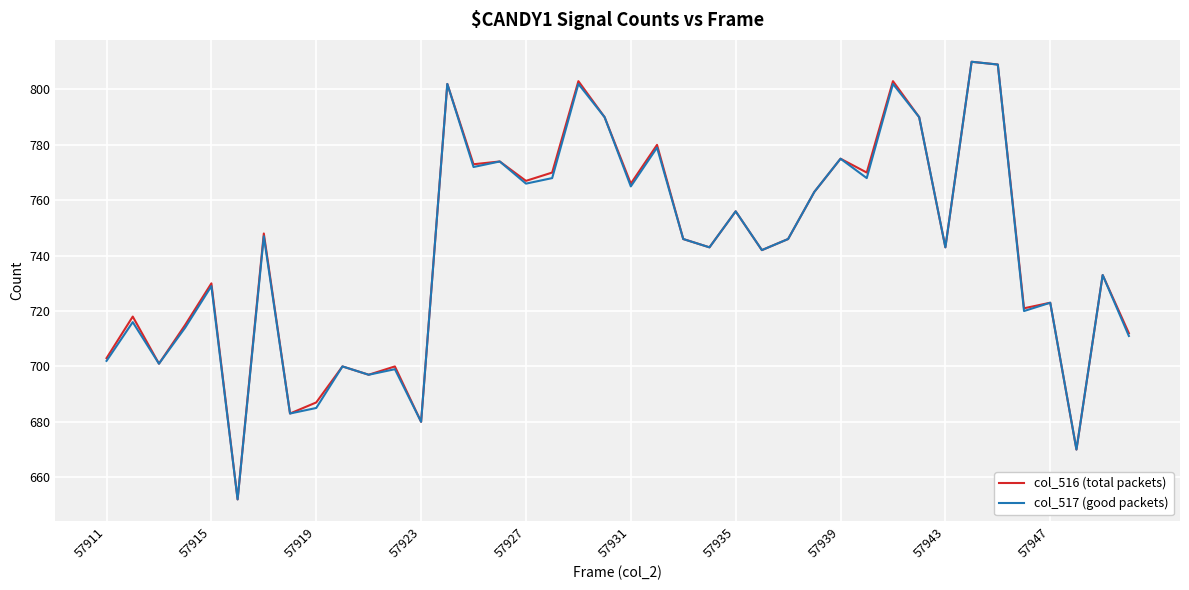

What is the lowest value of the col_517 (good packets) series?

652